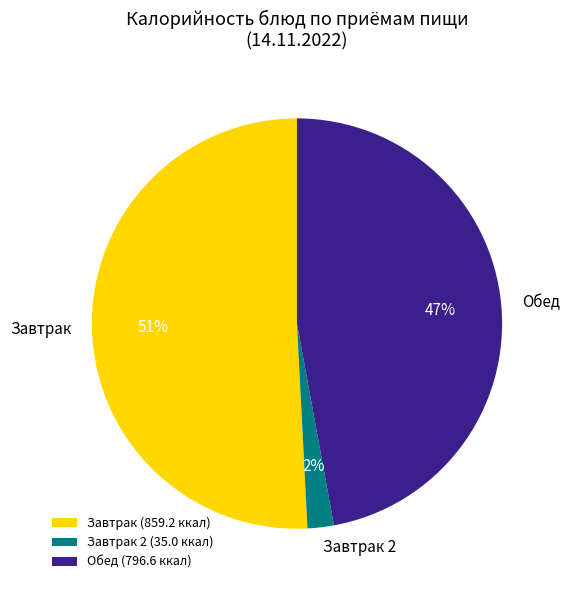

Is it true that Завтрак (859.2 ккал) is 62% of the pie?

False